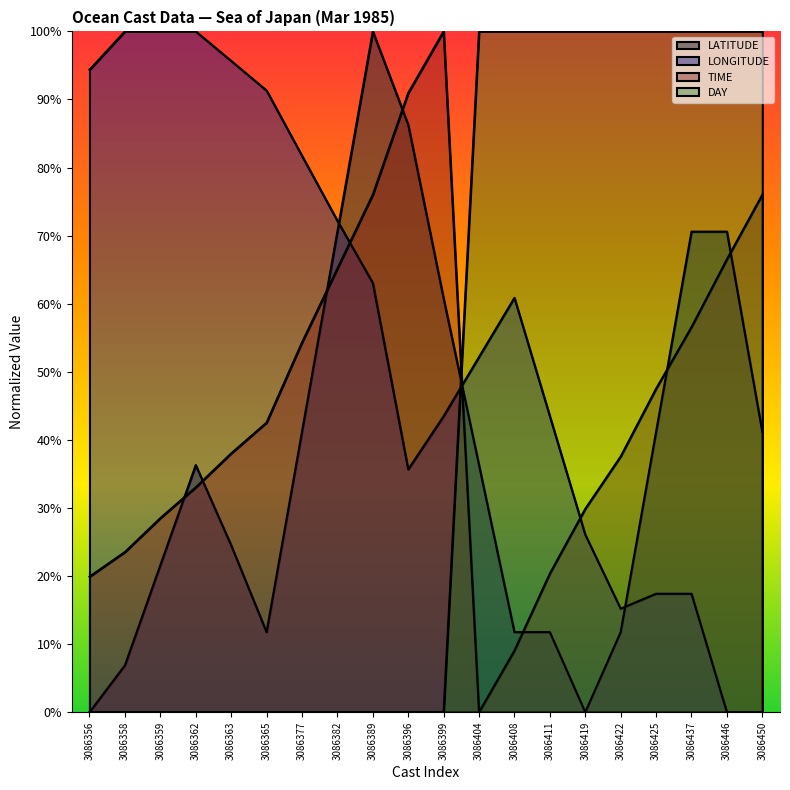

At which category does the chart reach its minimum across all series?

3086356